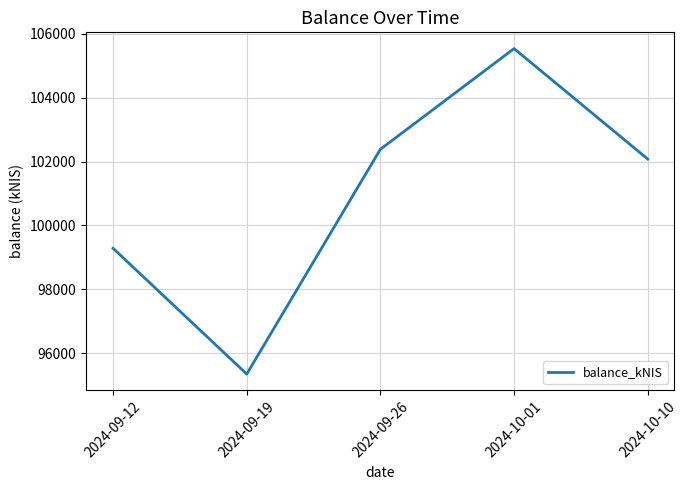

List the labels in order of value, smallest first.

2024-09-19, 2024-09-12, 2024-10-10, 2024-09-26, 2024-10-01